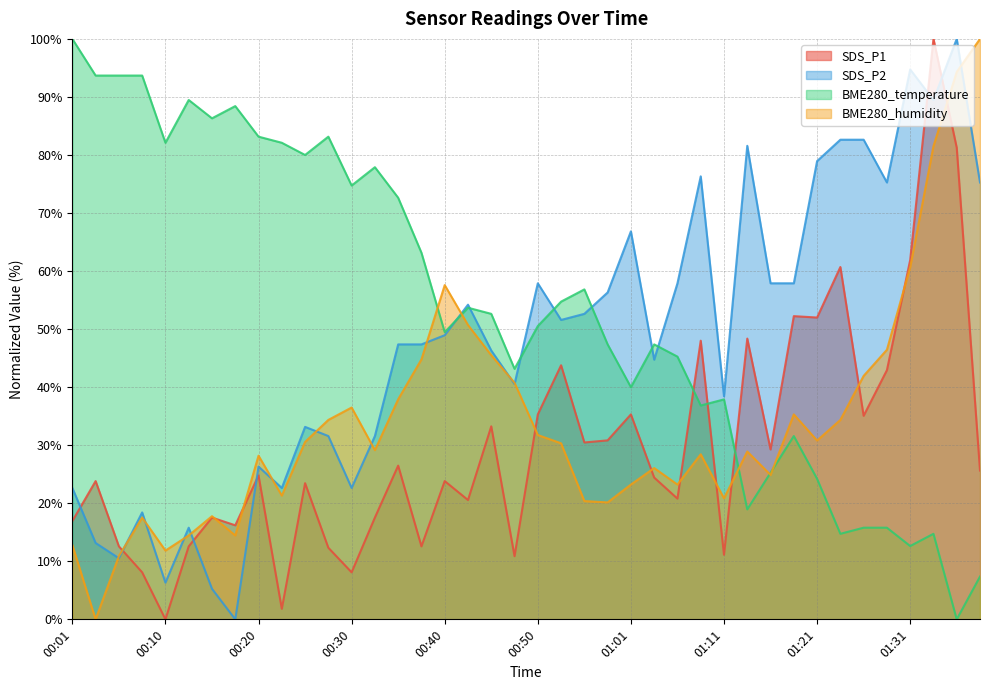

How many intersections are there between SDS_P2 and BME280_humidity?

13